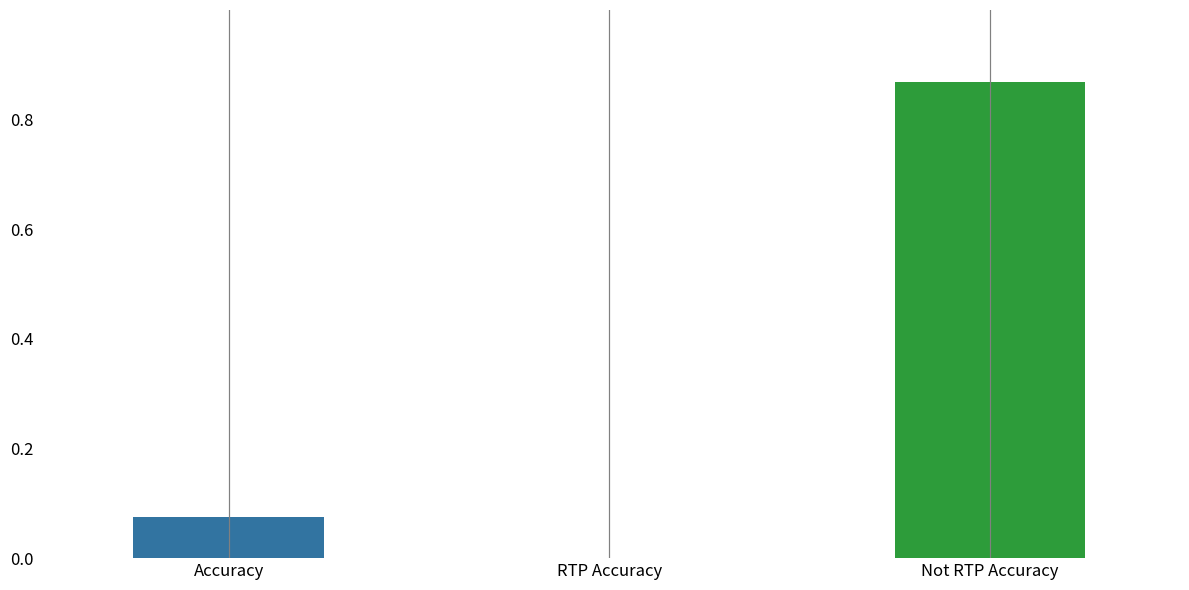

List the labels in order of value, smallest first.

RTP Accuracy, Accuracy, Not RTP Accuracy